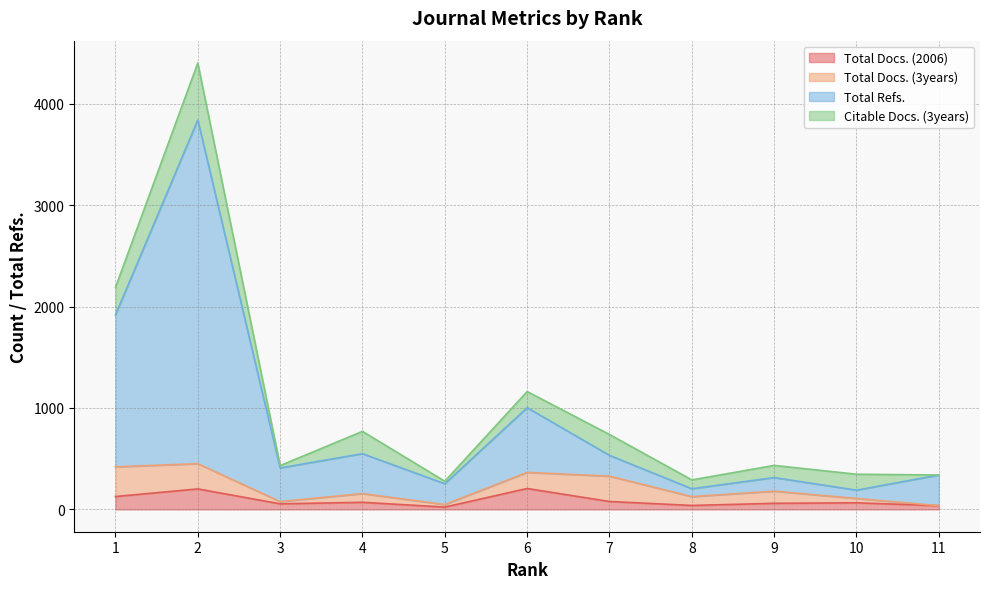

The value of Total Refs. at 7 is 532.8. True or false?

True